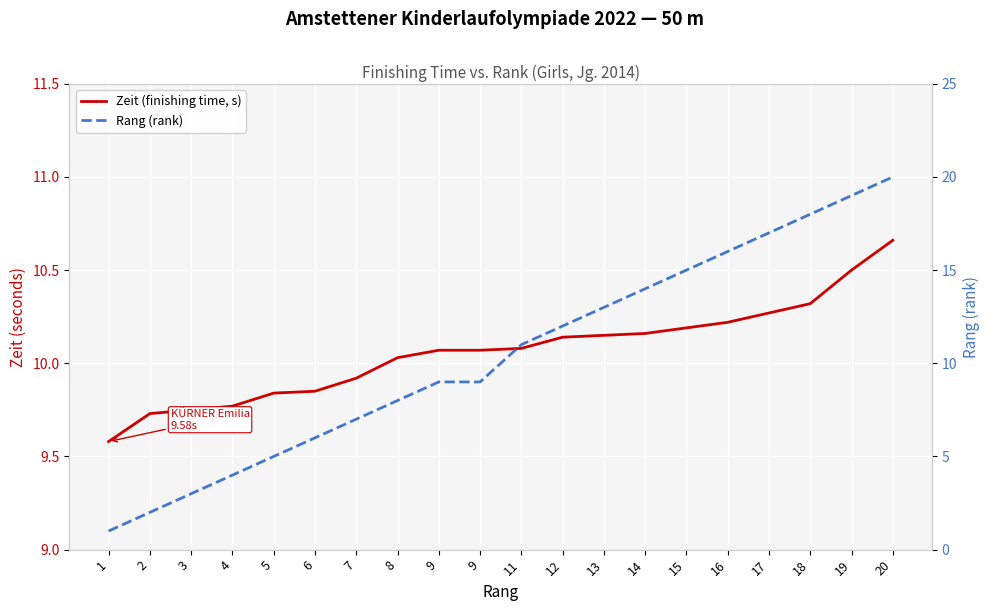

Which series ends up on top after the final intersection of Zeit (finishing time, s) and Rang (rank)?

Rang (rank)